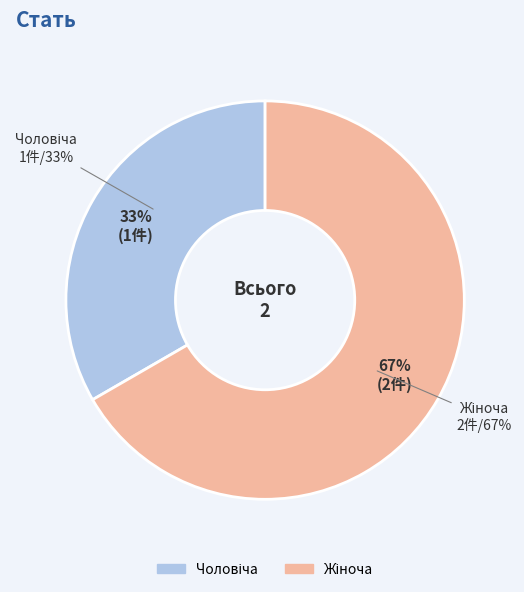

What is the change in value from Чоловіча to Жіноча?

+1